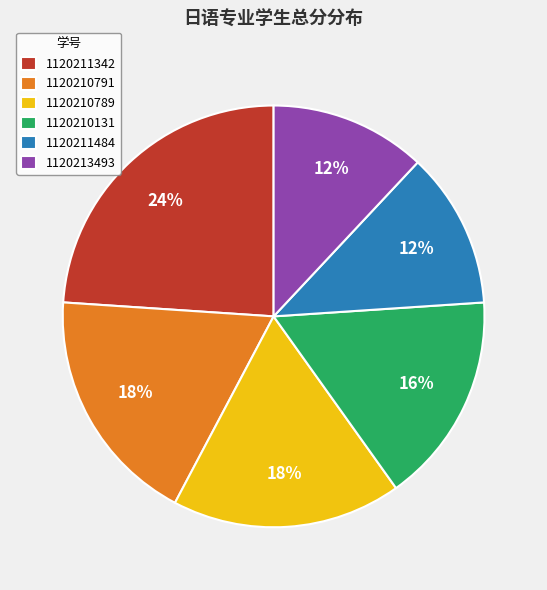

Which category has the biggest portion of the pie?

1120211342